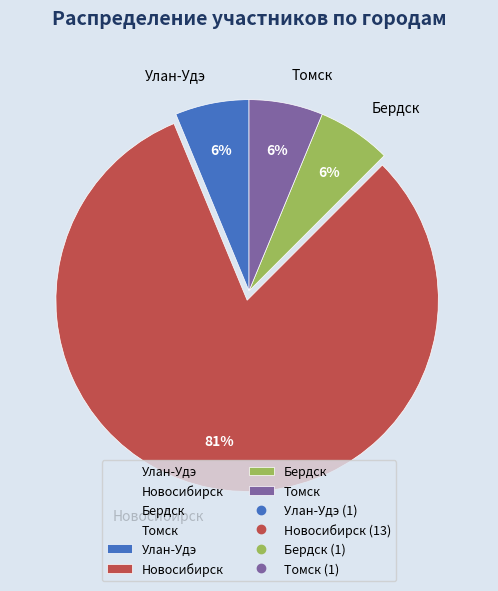

Does Улан-Удэ represent more than half of the total?

No